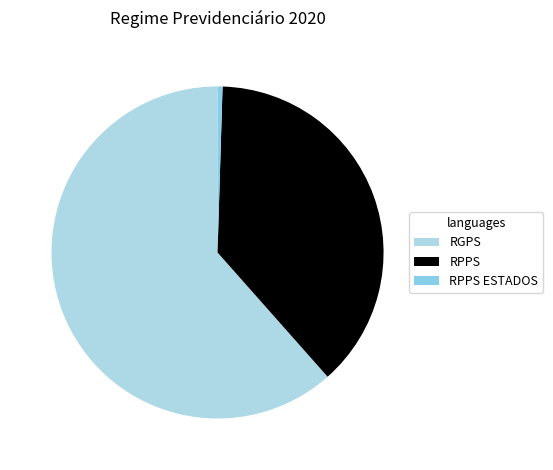

How many segments does this pie chart have?

3